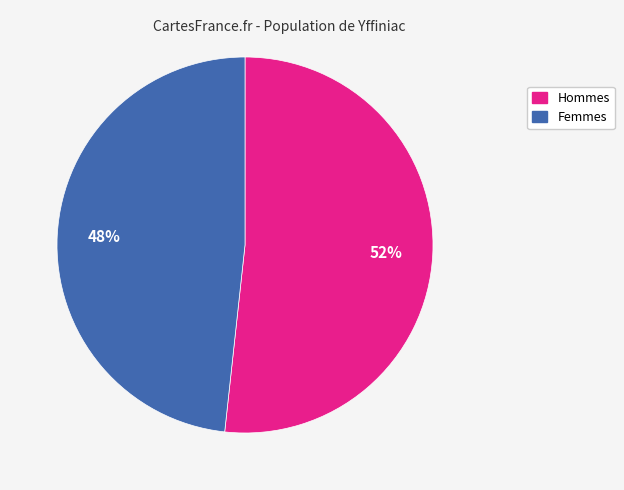

To the nearest percent, what is the average slice percentage?

50%